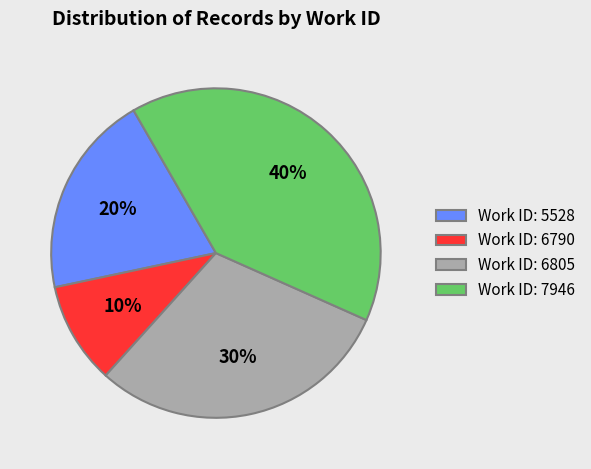

The Work ID: 5528 slice represents 11% of the pie. True or false?

False